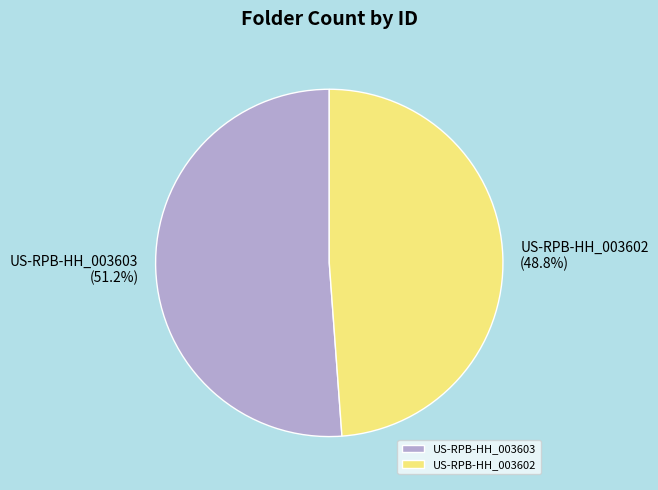

Which category has the biggest portion of the pie?

US-RPB-HH_003603